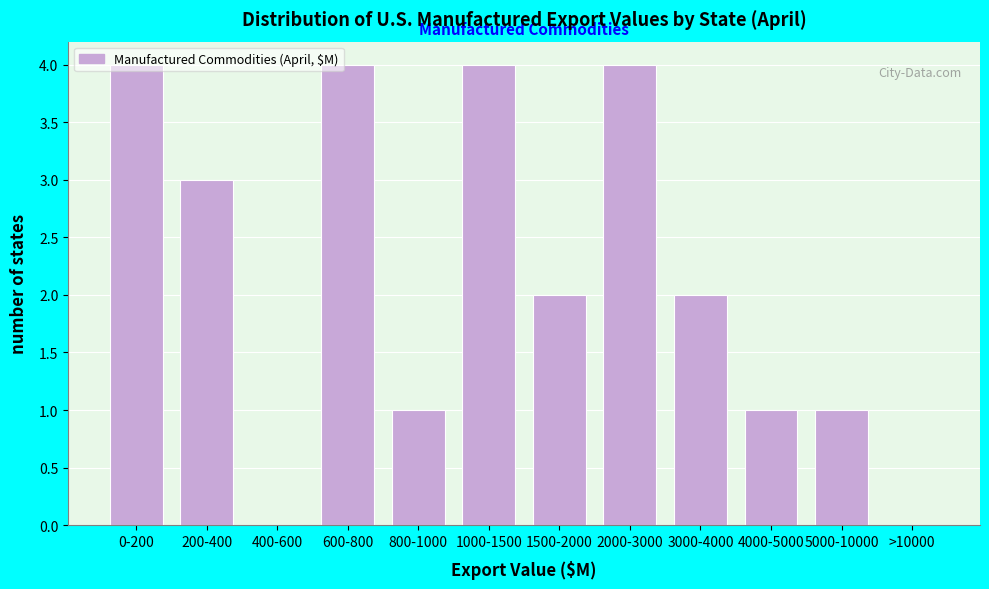

What is the ratio of the value at 5000-10000 to the value at 200-400?

0.3